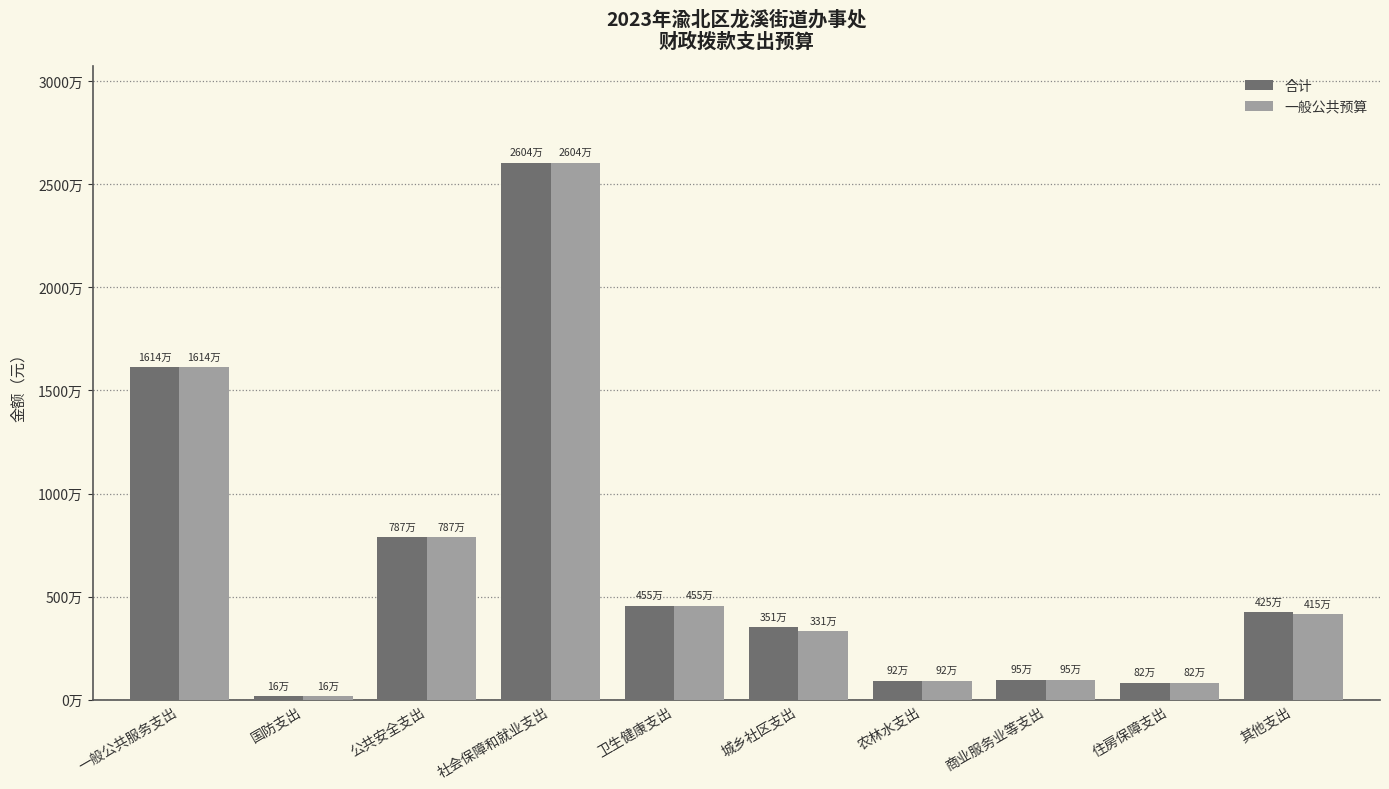

What is the average value of the 一般公共预算 series?

6491338.9